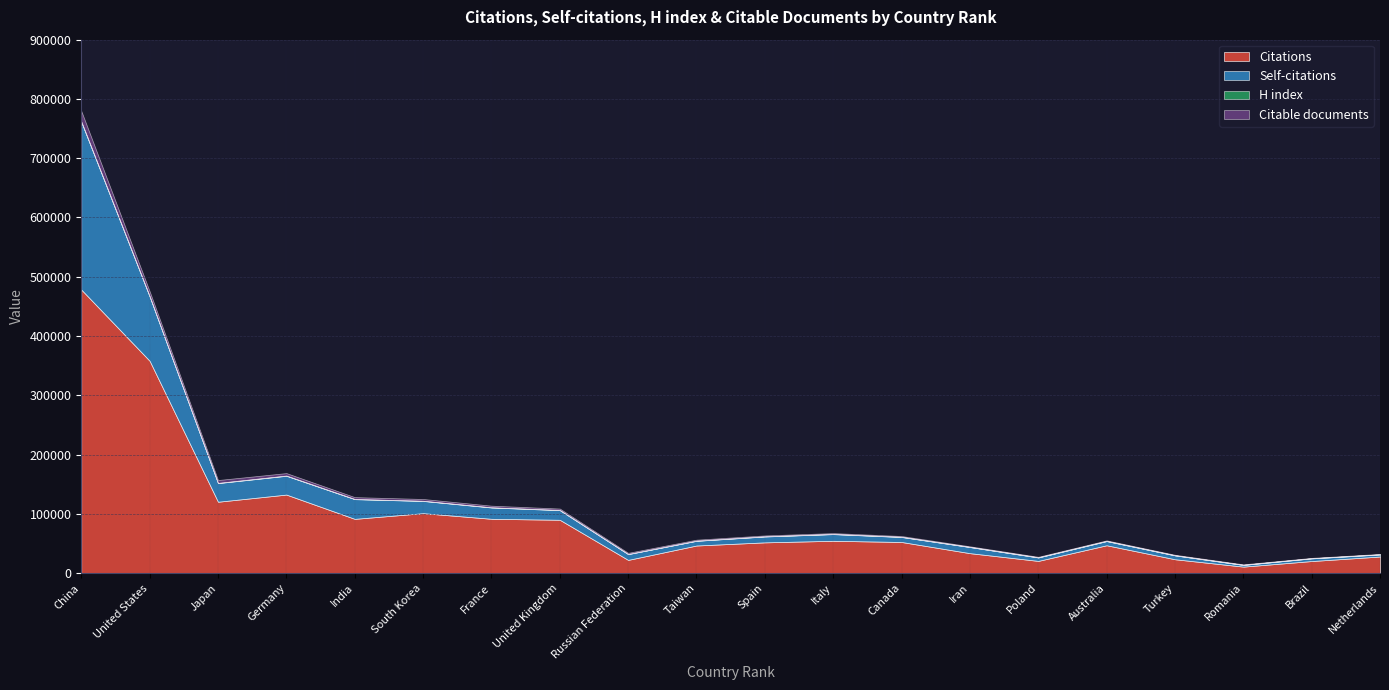

What is the value of the Self-citations point at the 17th from the left?

6525